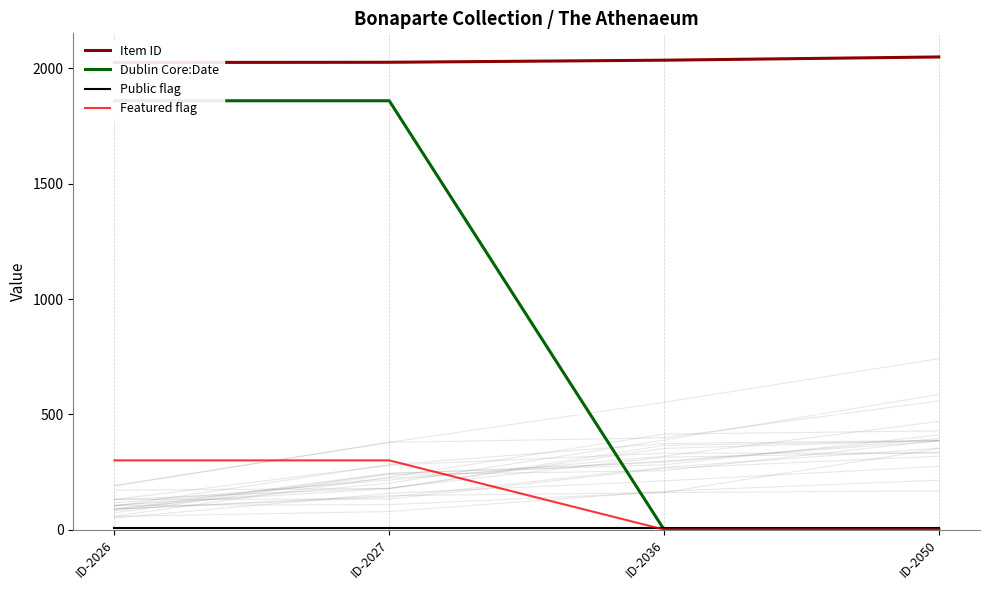

True or false: Featured flag and Dublin Core:Date intersect in this chart.

False